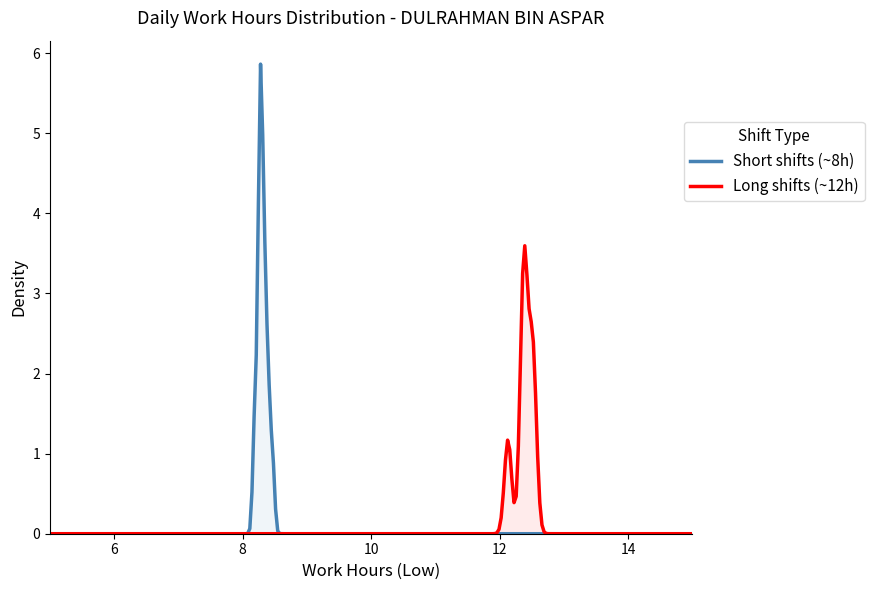

Rank the series by their maximum value, from lowest to highest.

Long shifts (~12h), Short shifts (~8h)